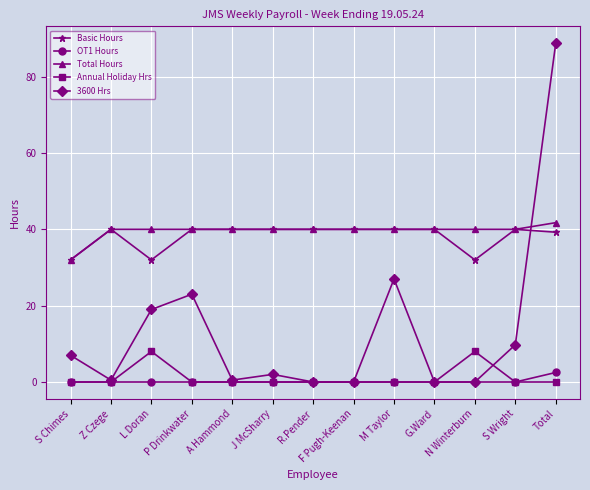

True or false: Basic Hours and Annual Holiday Hrs cross at least once.

False